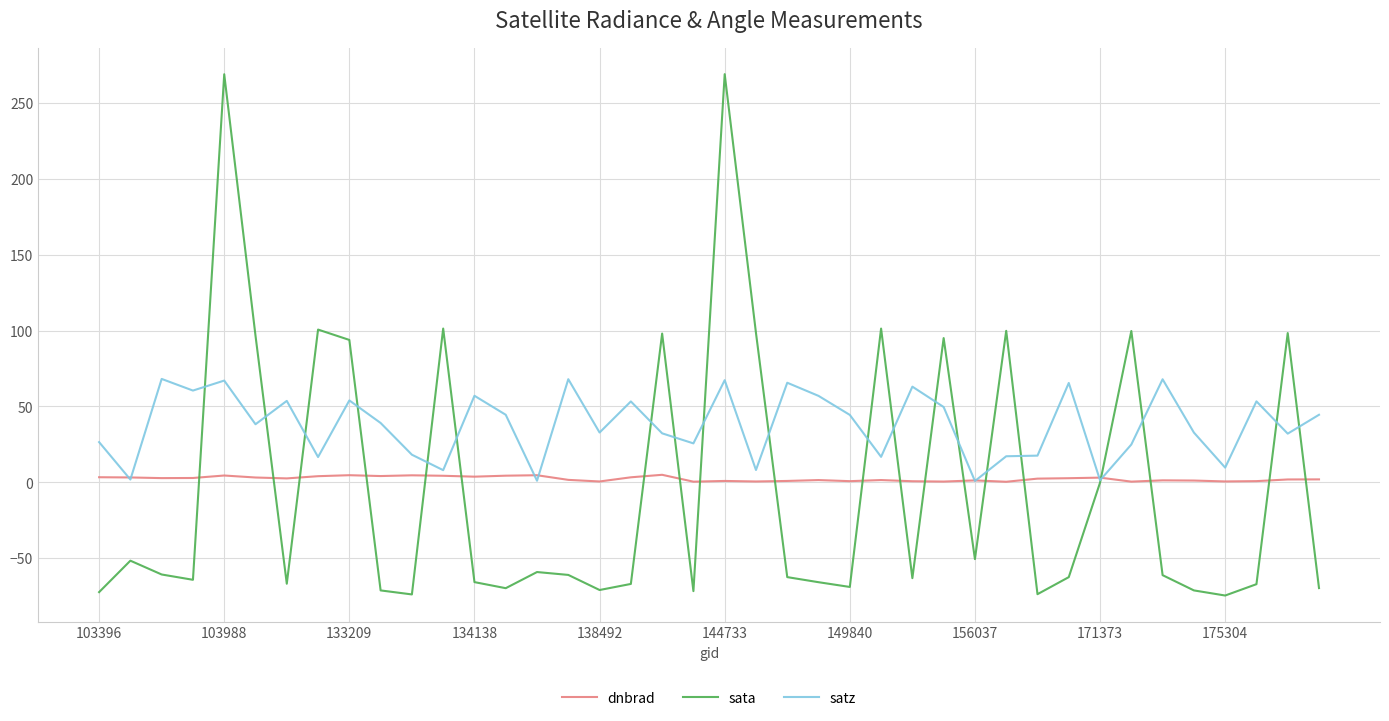

What is the minimum value for sata?

-74.6